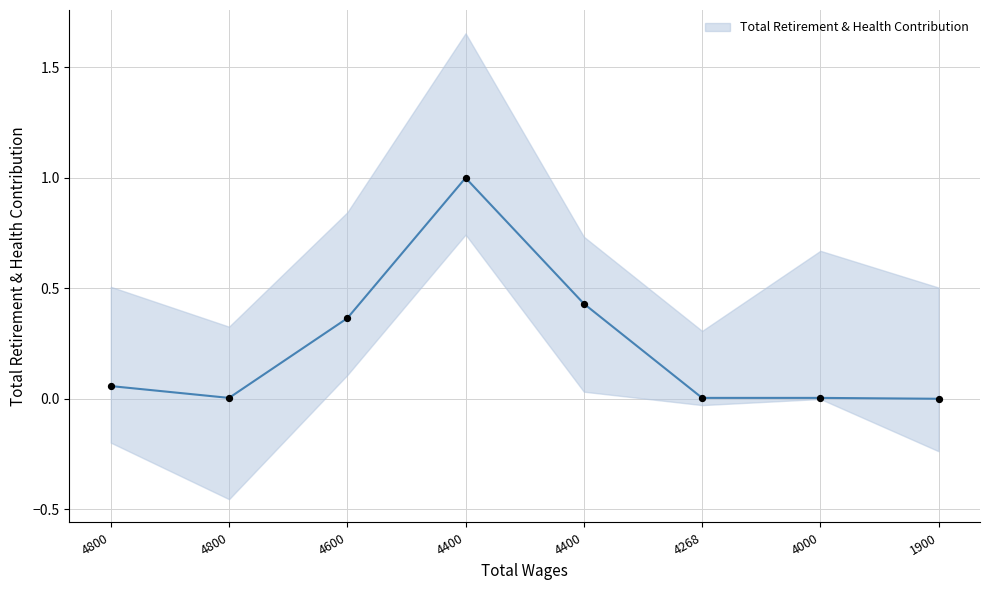

Which has a higher value, 4268 or 4600?

4600